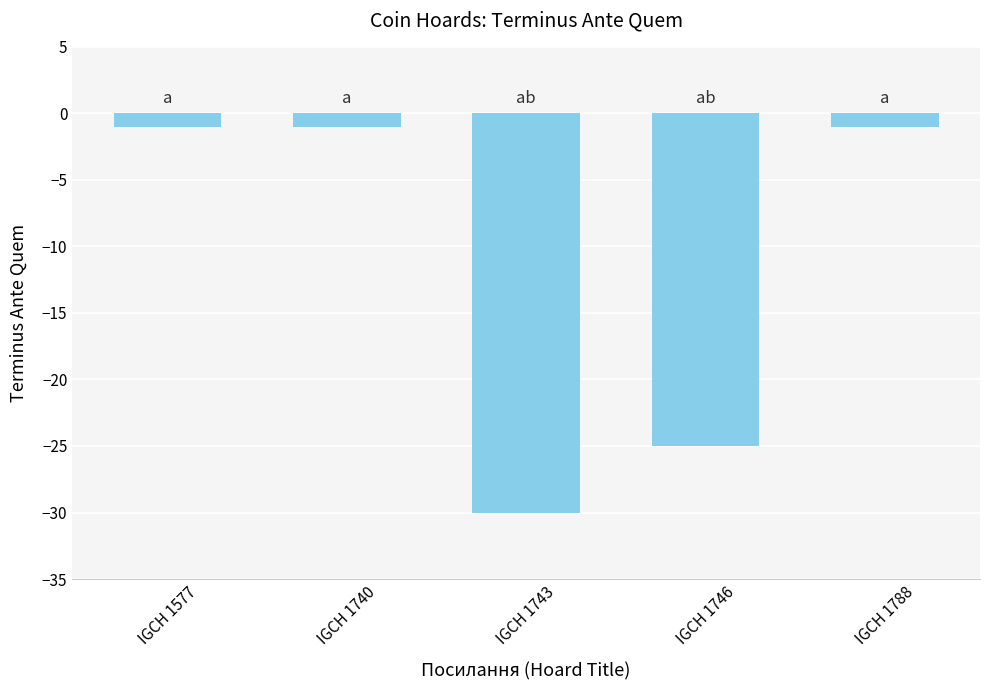

The value at IGCH 1740 is -1. True or false?

True